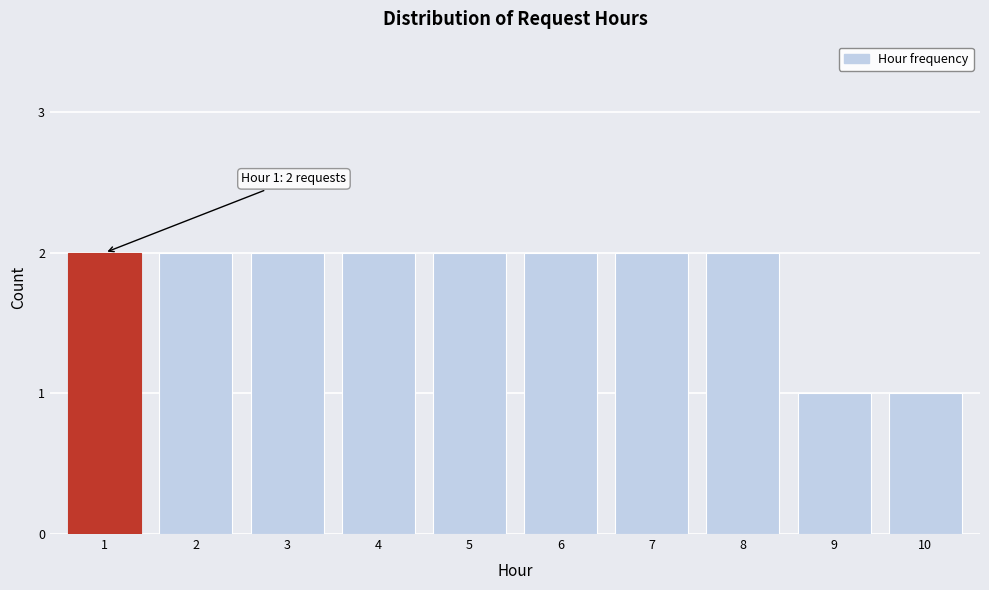

Reading left to right, list all the values displayed in this chart.

2	2	2	2	2	2	2	2	1	1